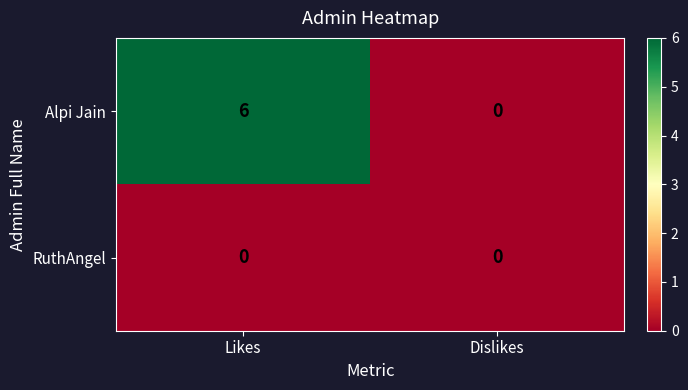

At which category is the sum across all series the highest?

Likes